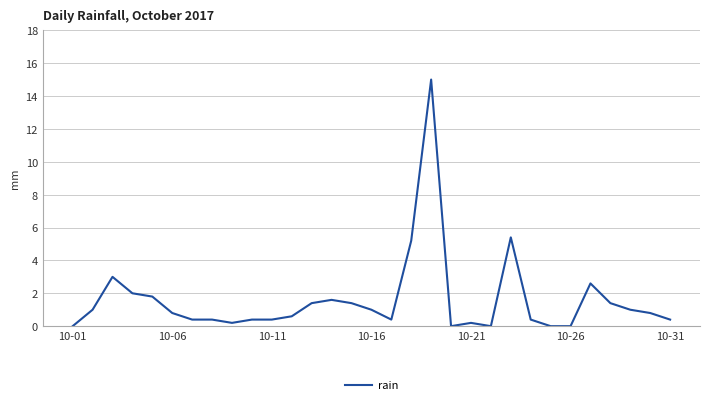

How many lines are shown in the chart?

1